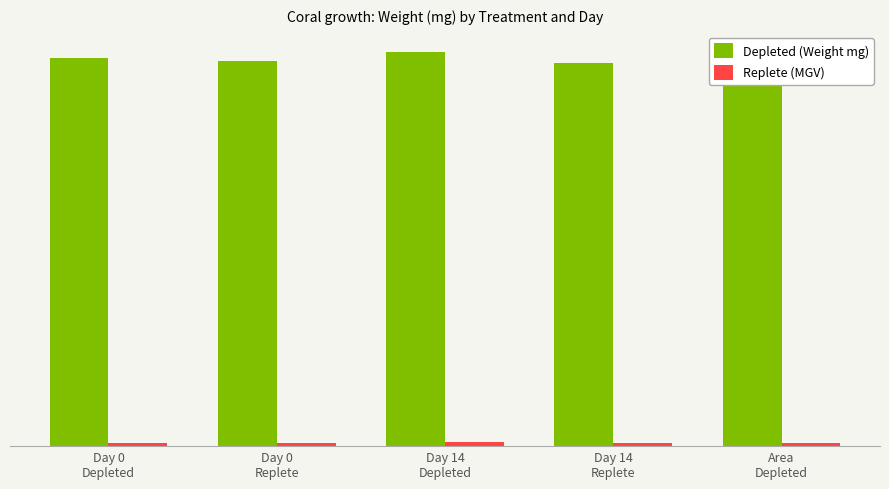

What is the value of the Replete (MGV) bar at the 2nd from the left?

65.9